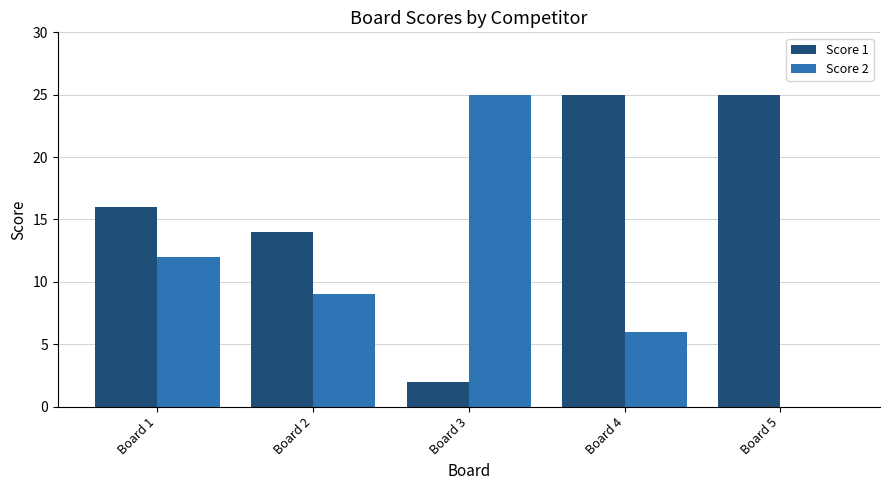

The Score 1 series shows 25 at Board 4. True or false?

True